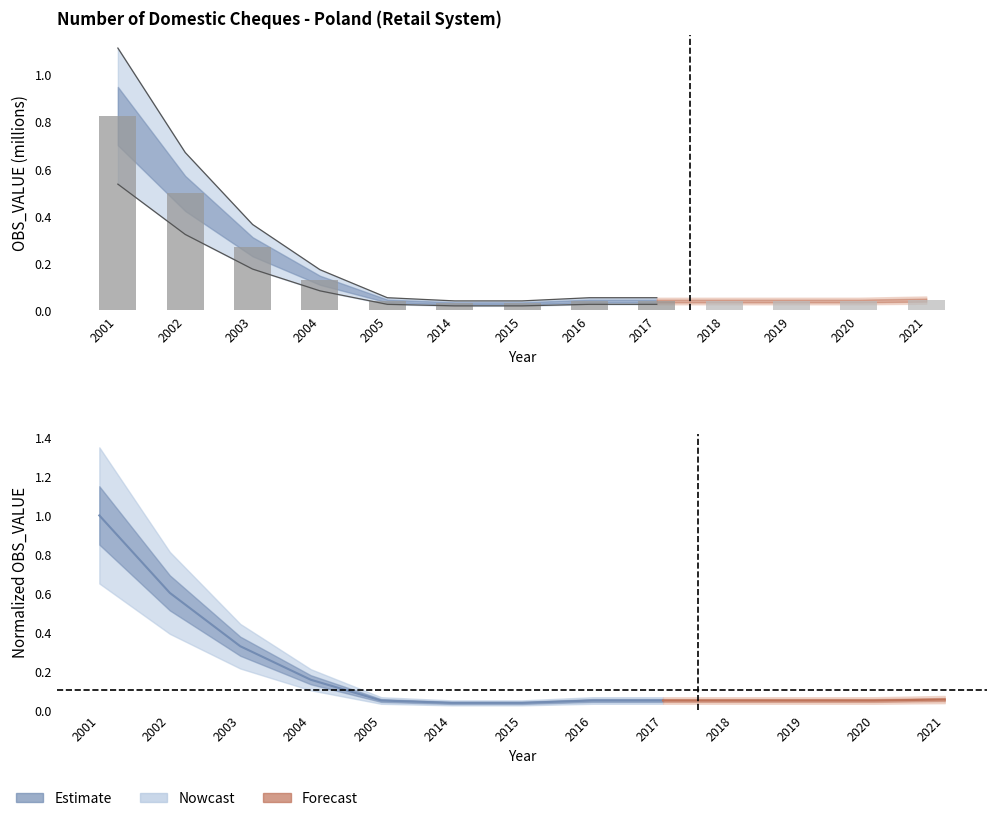

Reading left to right, extract all data points from this chart.

0.8	0.5	0.3	0.1	0.0	0.0	0.0	0.0	0.0	0.0	0.0	0.0	0.0